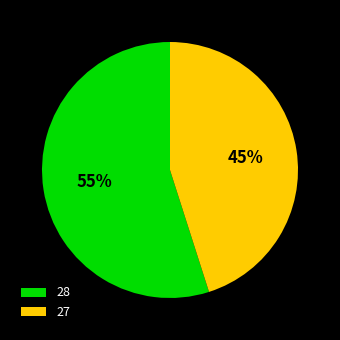

Rank the categories by value from highest to lowest.

28, 27